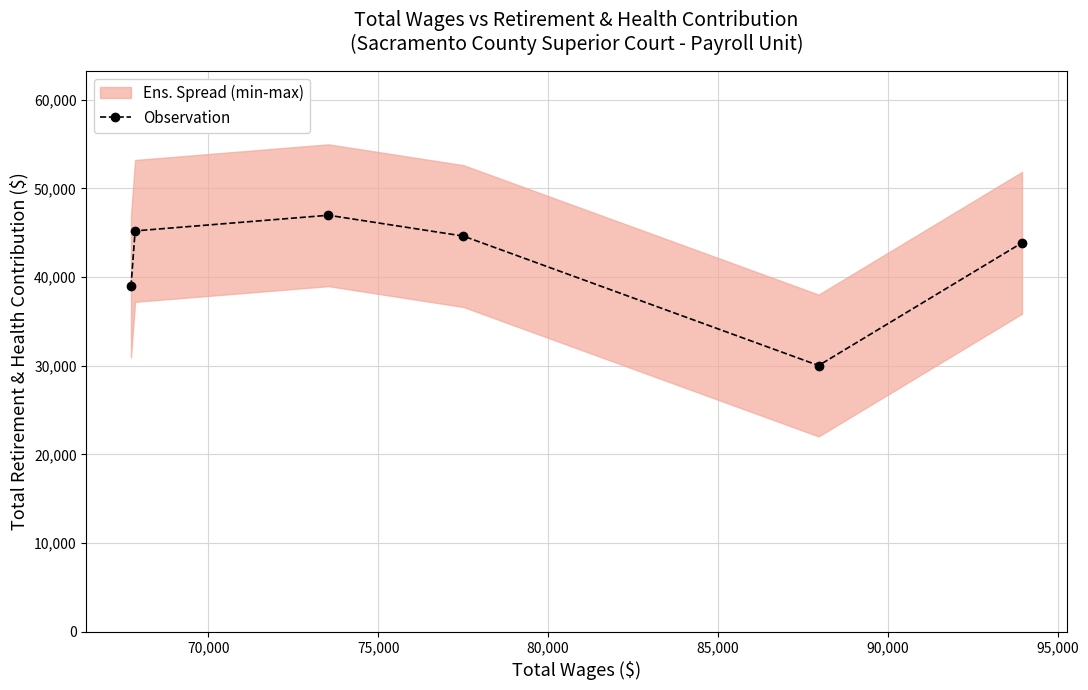

What is the value of the Observation point at the 4th from the left?

44631